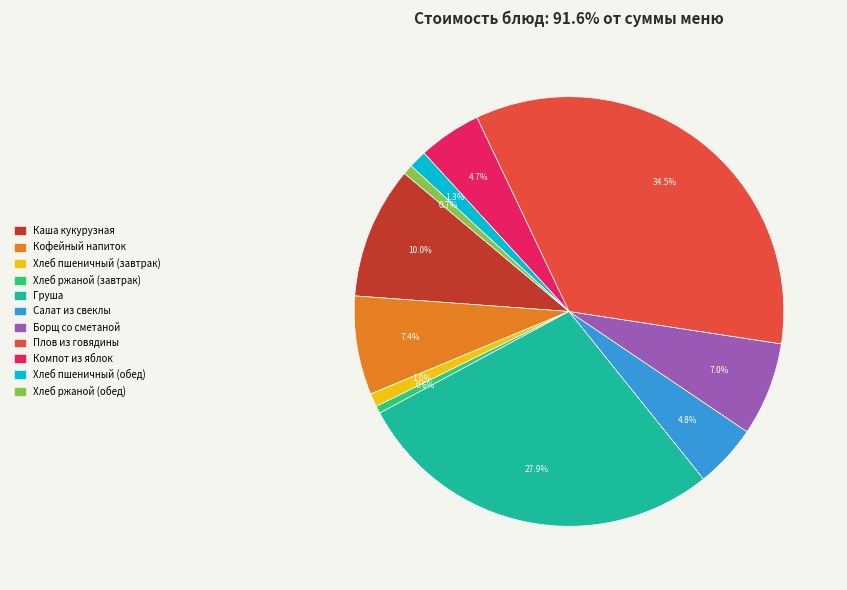

Combined, what portion of the pie is Груша and Каша кукурузная?

37.9%